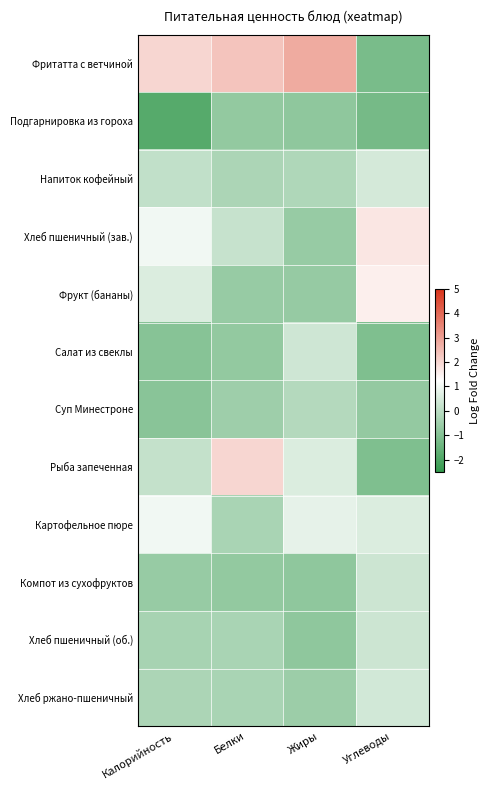

What is the minimum value shown in the chart?

-1.8